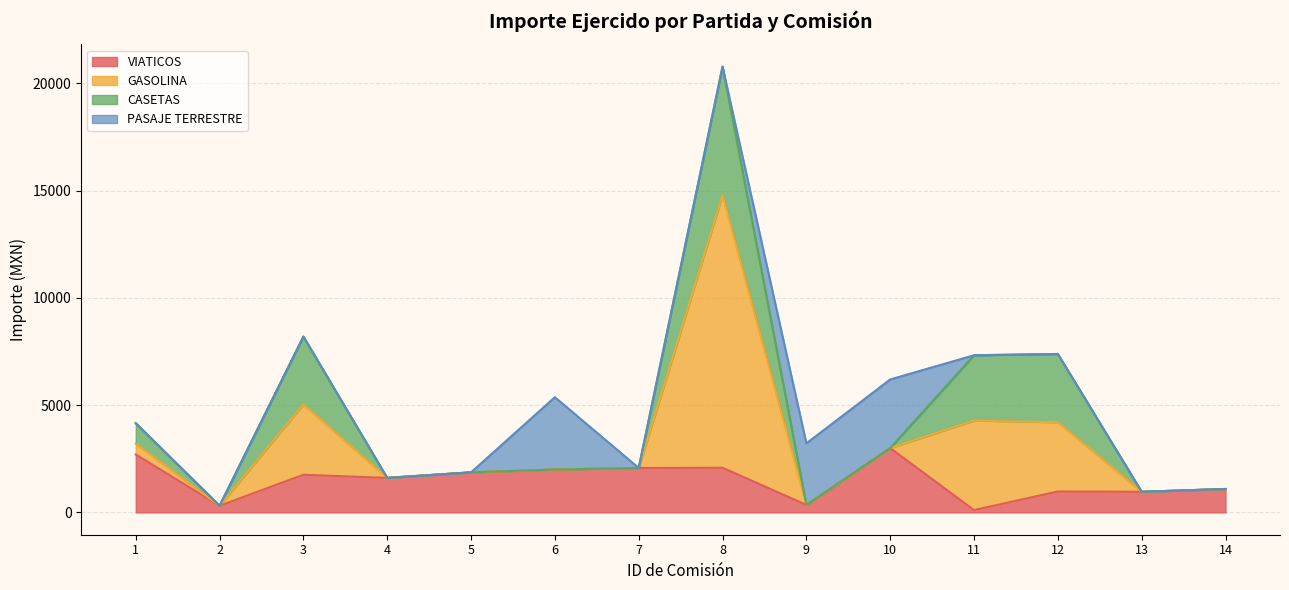

The value of Importe ejercido (MXN) at 3-VIATICOS is 2874.7. True or false?

False